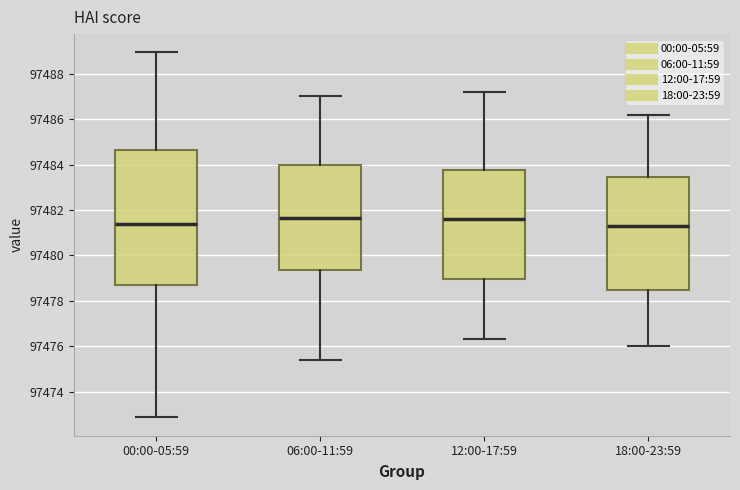

Reading left to right, read every box against the y-axis: the position of its median line, the range the box covers, and the ends of its whiskers. The values are not printed on the chart, so give them approximately, as read against the axis.

00:00-05:59: median 97481.4, box 97478.8 to 97484.6, whiskers 97472.8 to 97489.0
06:00-11:59: median 97481.6, box 97479.4 to 97484.0, whiskers 97475.4 to 97487.0
12:00-17:59: median 97481.6, box 97479.0 to 97483.8, whiskers 97476.4 to 97487.2
18:00-23:59: median 97481.4, box 97478.4 to 97483.4, whiskers 97476.0 to 97486.2